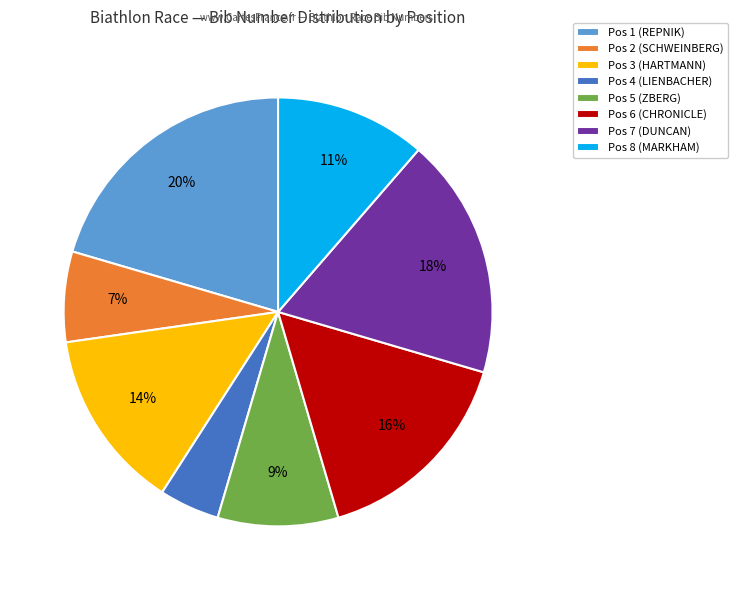

Which slice is the largest?

Pos 1 (REPNIK)